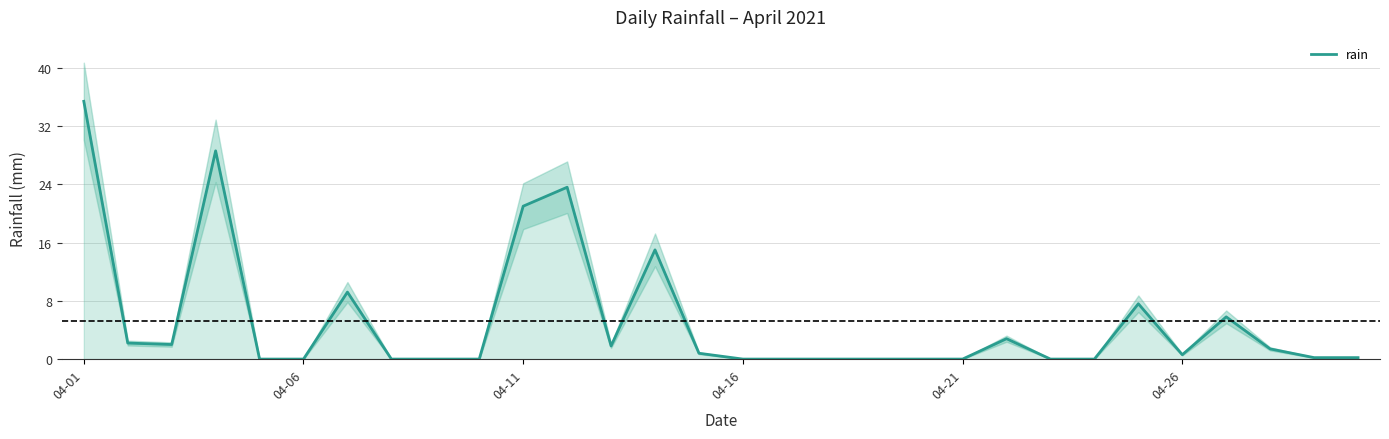

How many values exceed 0?

17